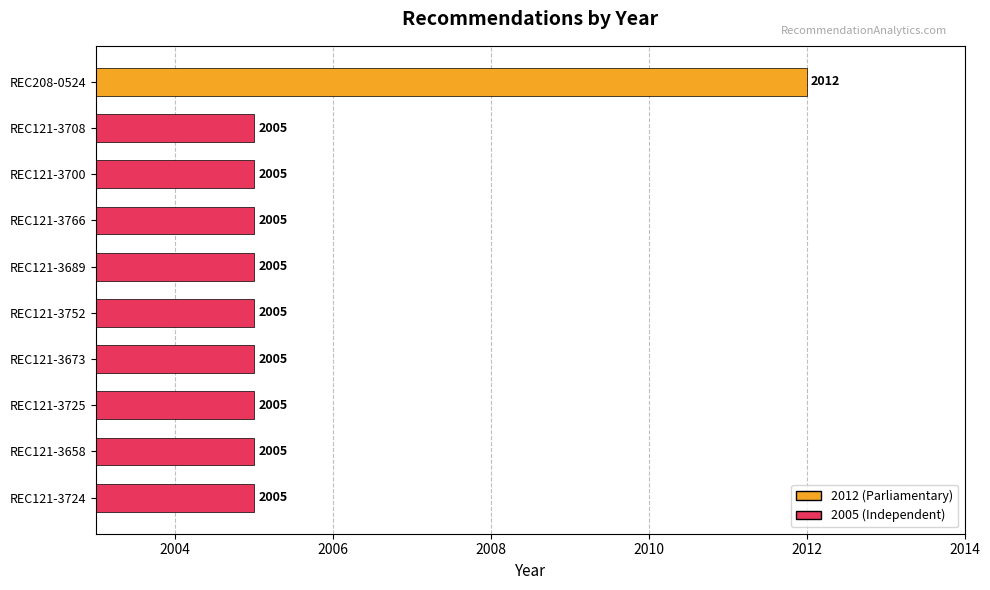

Are the bars grouped side by side (vs. stacked)?

No